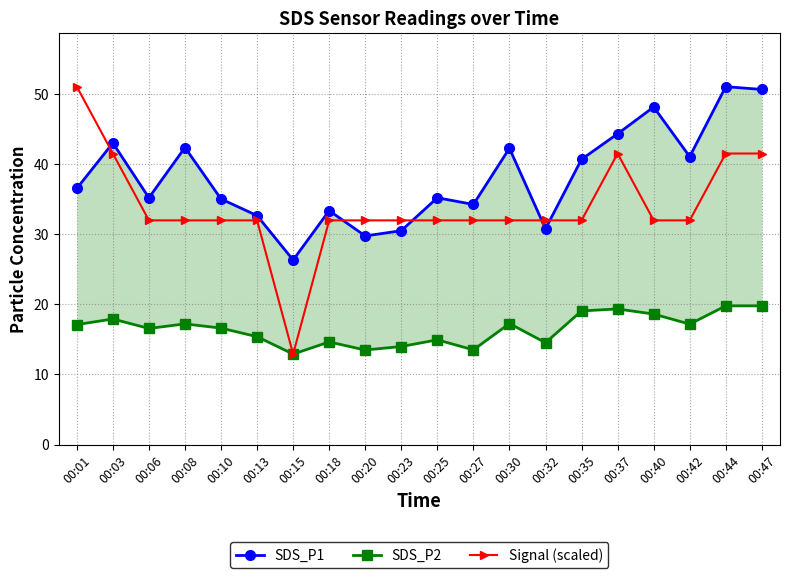

What is the value of the Signal (scaled) point at the 11th from the left?

32.0